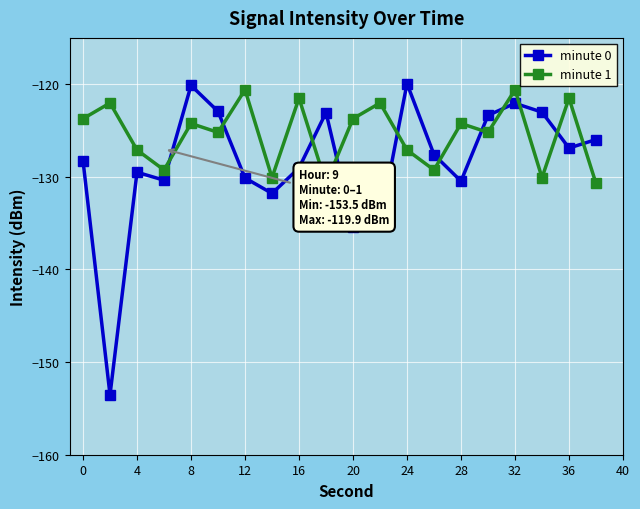

After their last crossing, which series has the higher values: minute 0 or minute 1?

minute 0